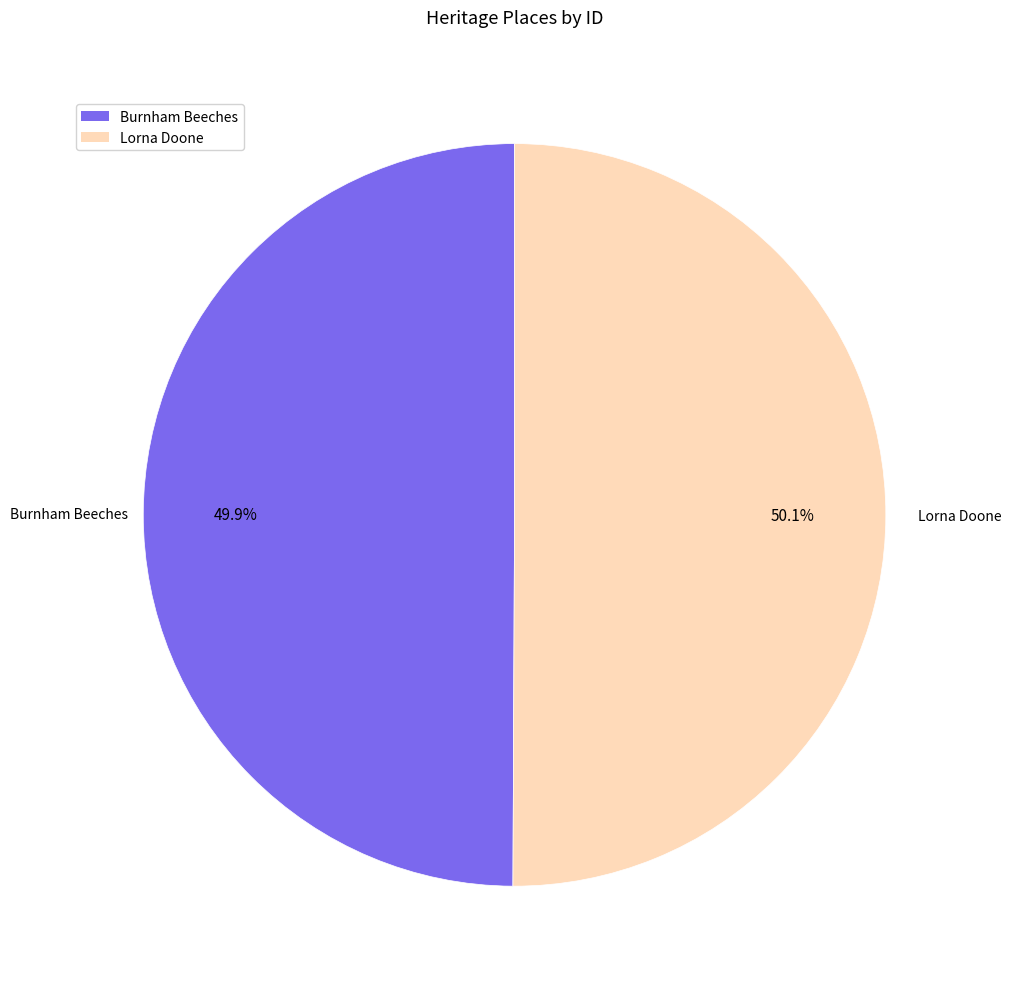

True or false: Lorna Doone accounts for 50% of the total.

True